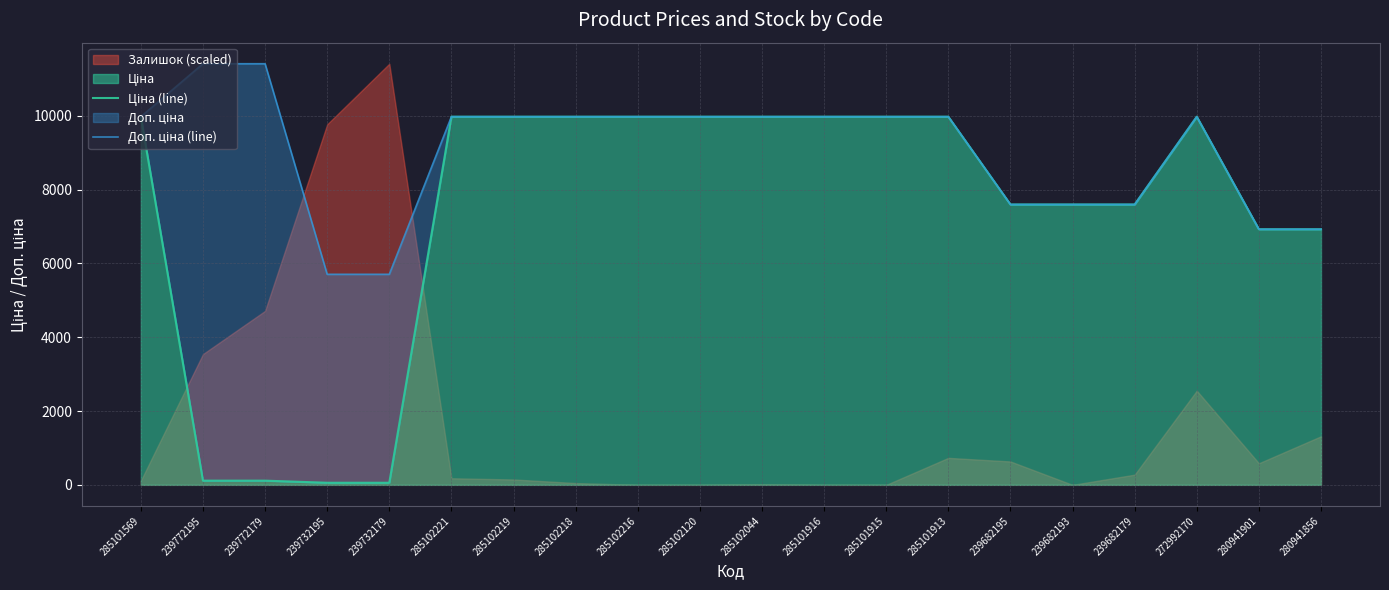

What is the average value of the Ціна (line) series?

7335.4